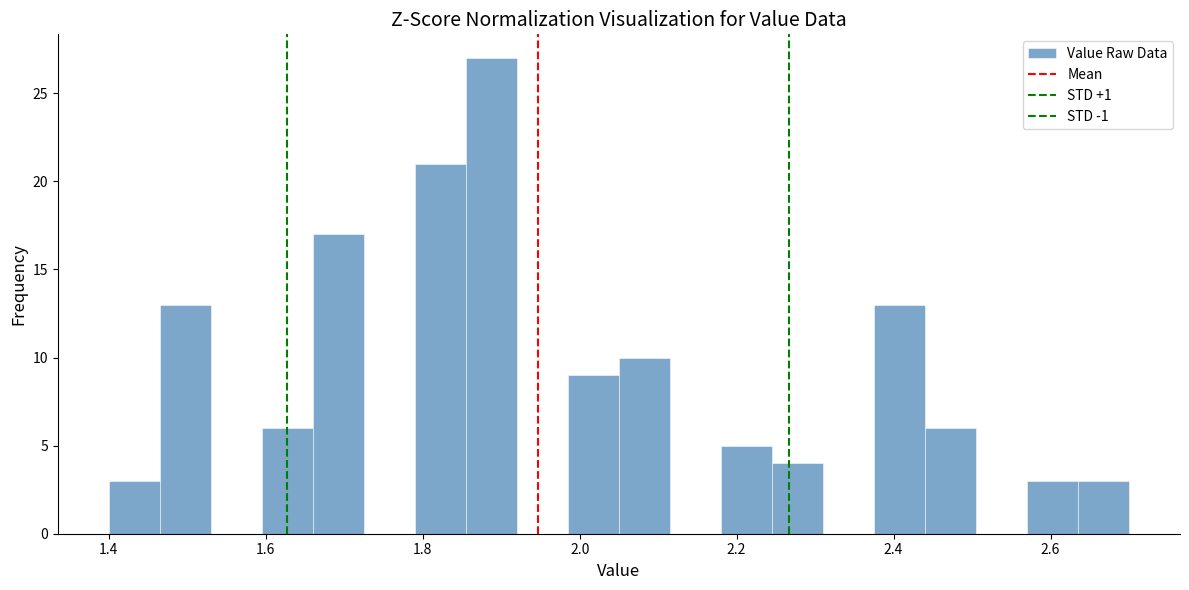

Around what value on the x-axis is the tallest bar? Give the approximate position of its centre, as read against the axis.

1.88